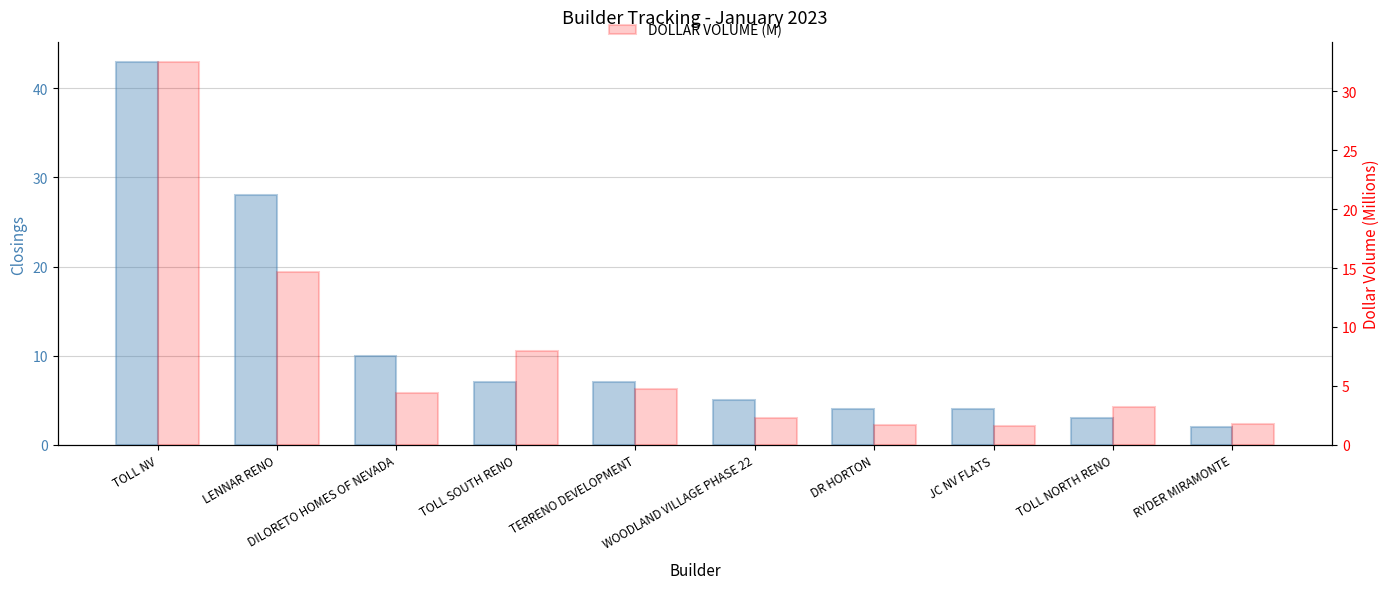

Where does the CLOSINGS series first go above 7?

TOLL NV